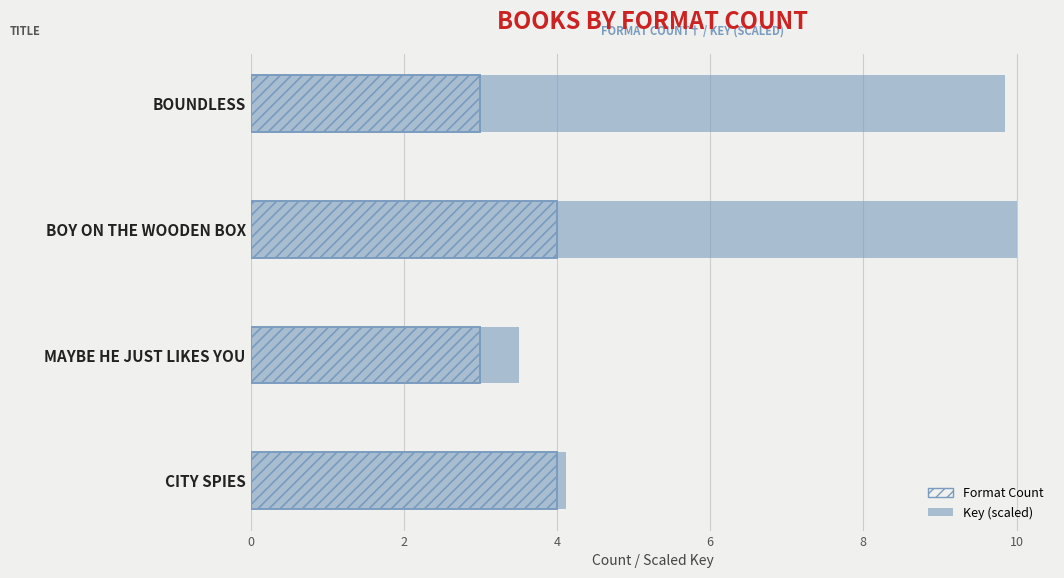

How many bars are there in total?

8